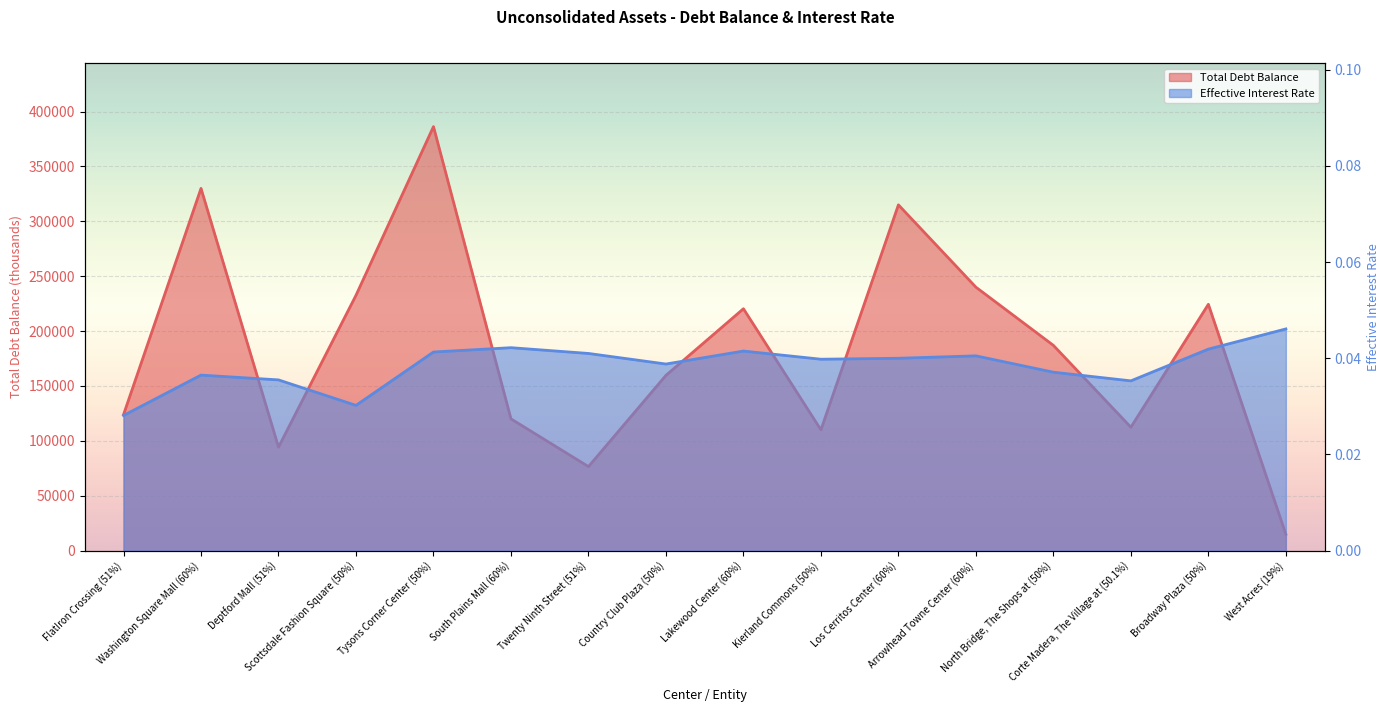

Where is the first local maximum for Total Debt Balance?

Washington Square Mall (60%)